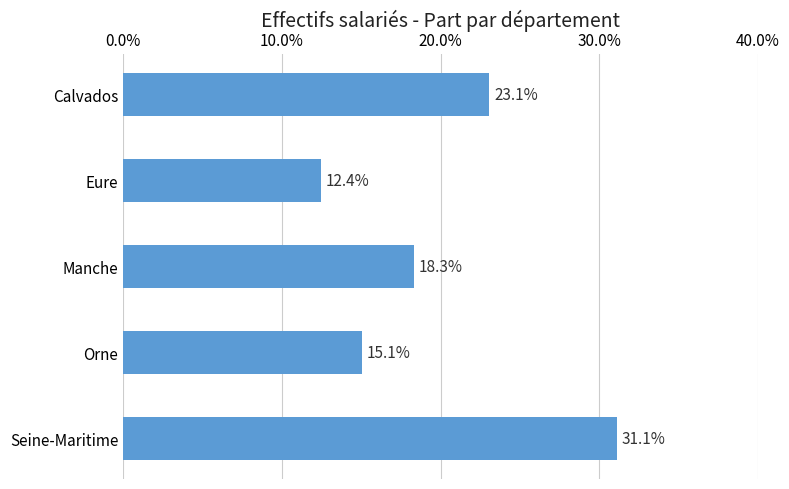

Approximately how many times larger is the value at Seine-Maritime compared to Calvados?

1.3